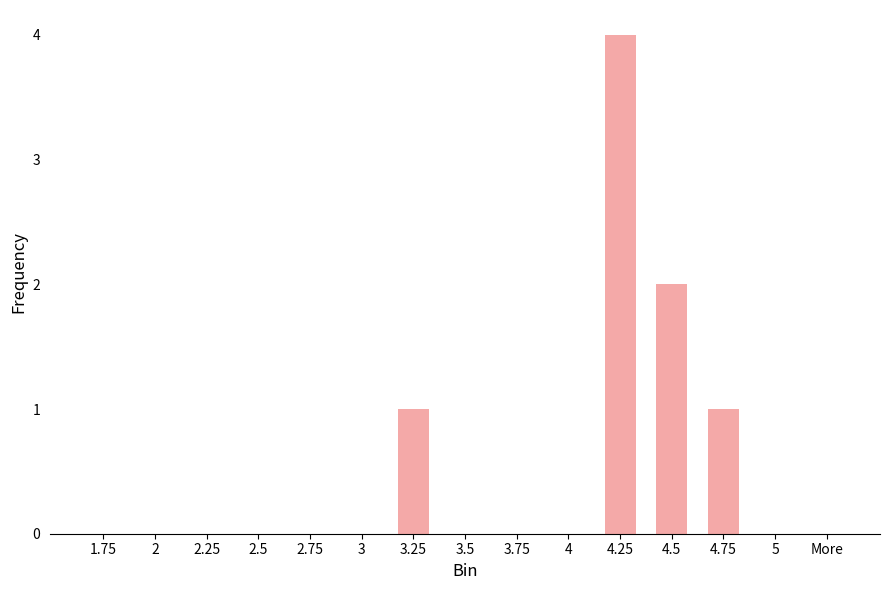

What is the change in value from 2.25 to 4.25?

+4